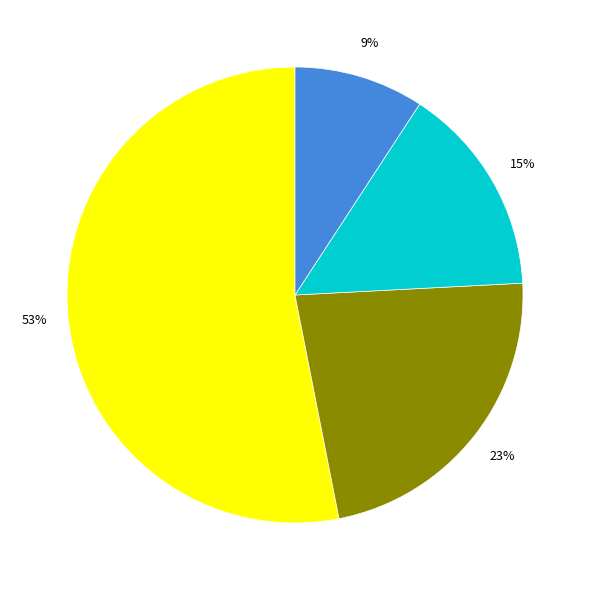

Is there a majority slice in this chart?

Yes